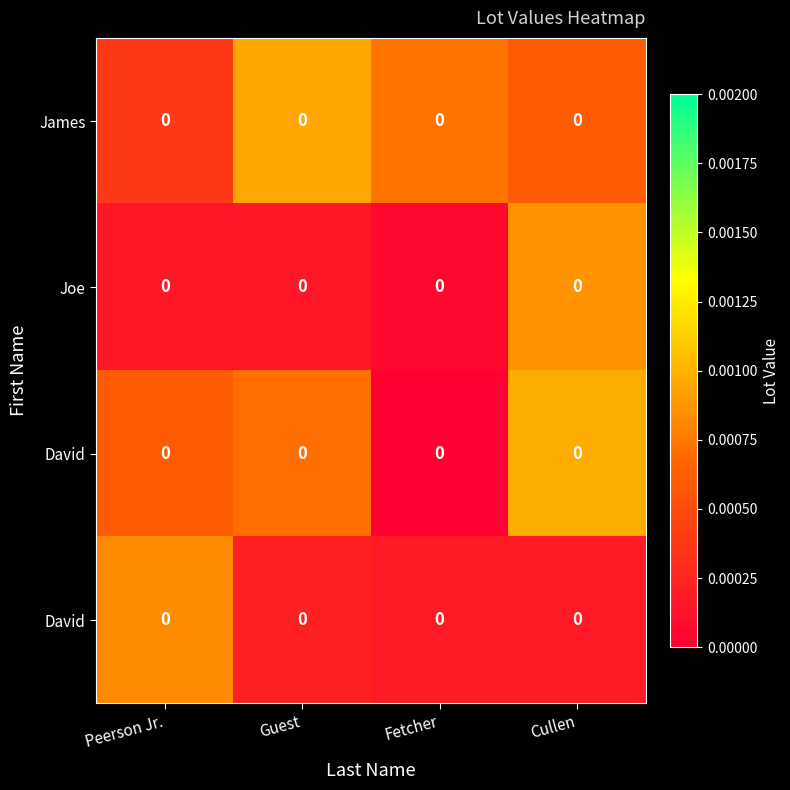

Between Peerson Jr. and Fetcher, which is larger?

Fetcher